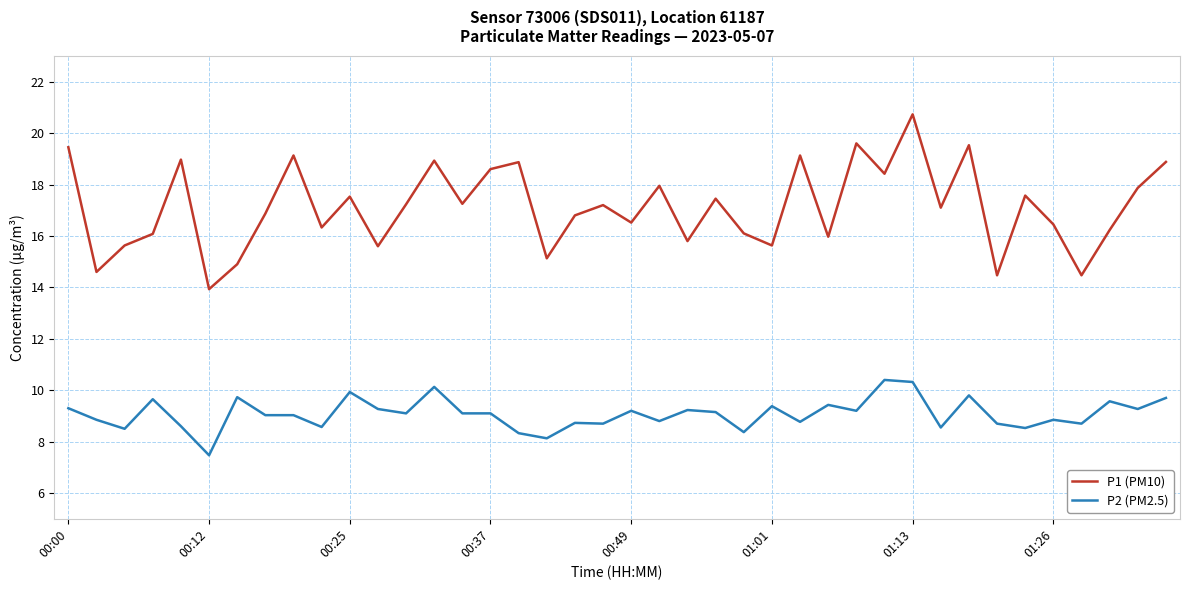

What is the maximum value shown in the chart?

20.7